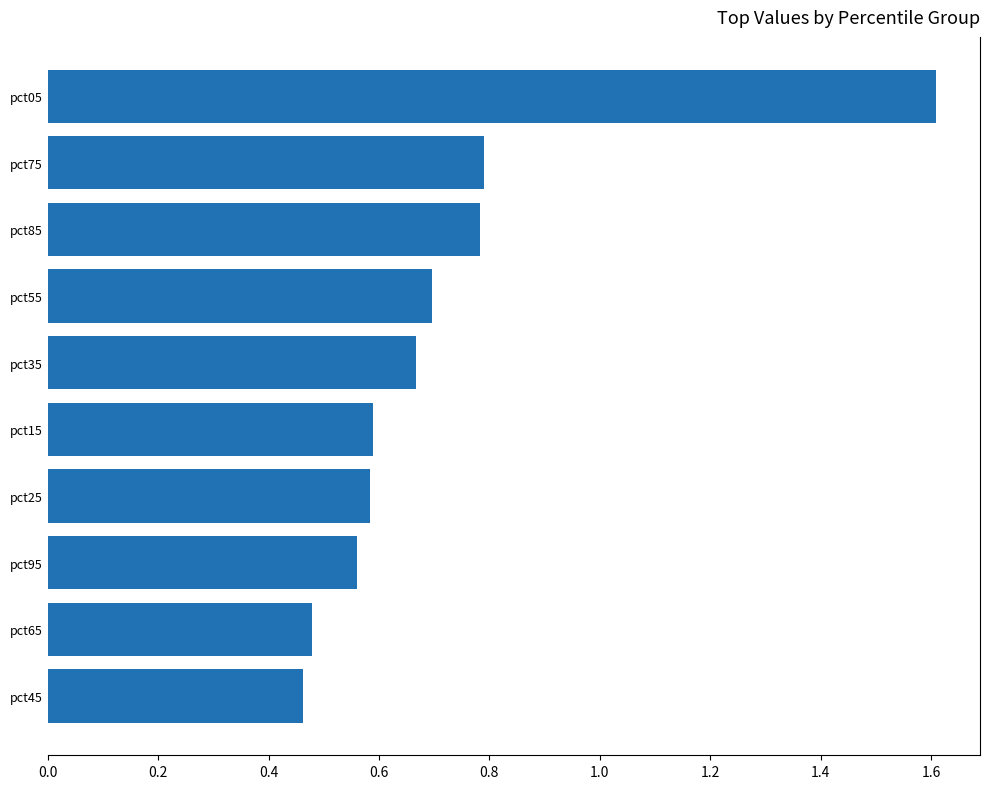

What is the label of the 2nd bar from the top?

pct75